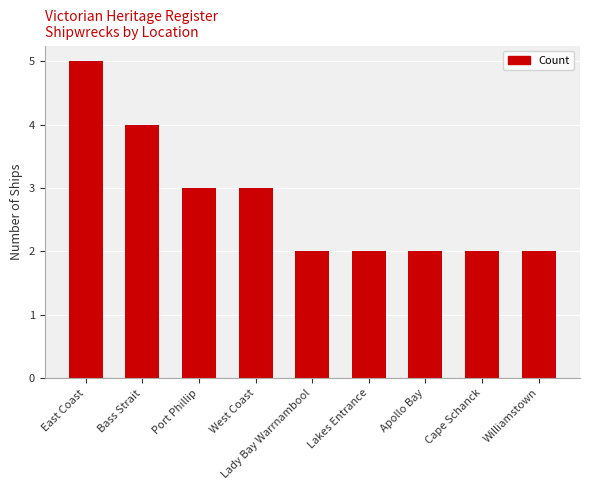

What is the sum of the values at Williamstown and Bass Strait?

6